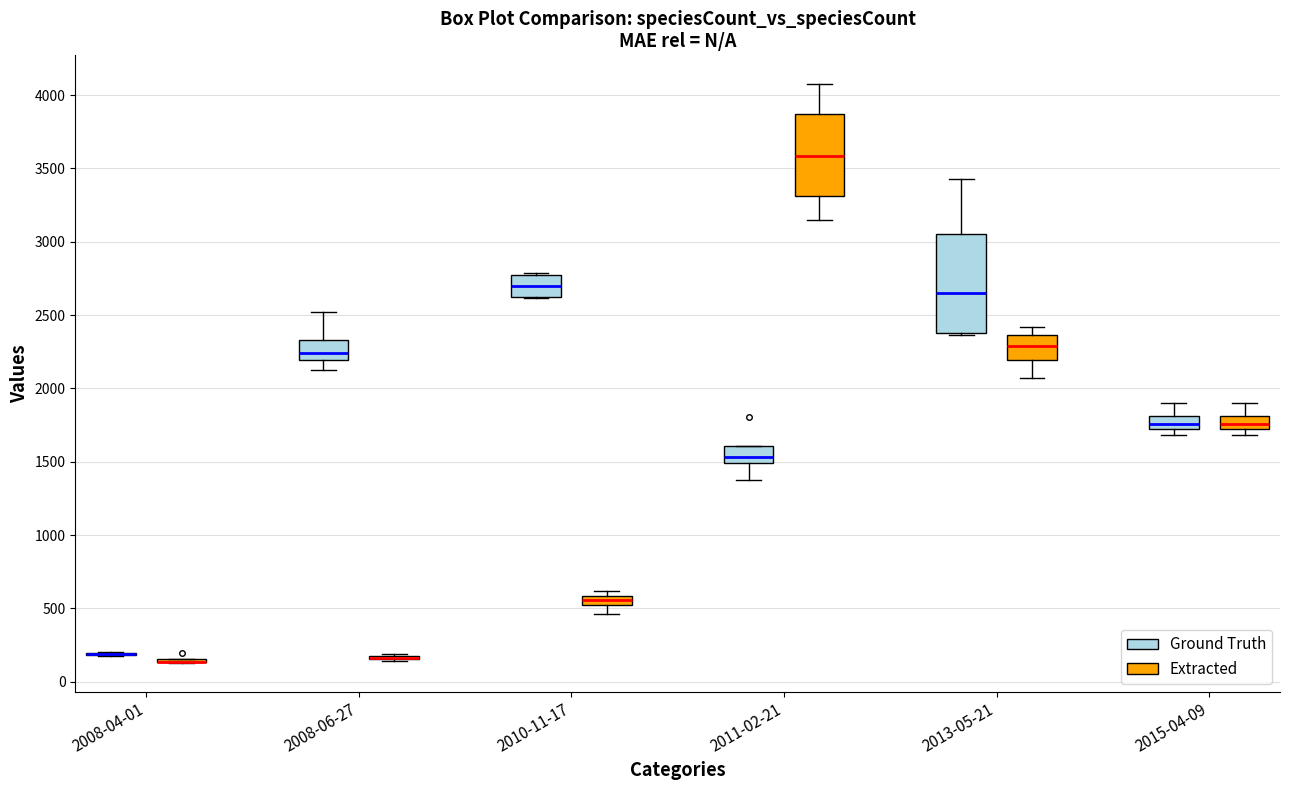

Where is the upper edge of the box for 2013-05-21 (Extracted) on the y-axis? The values are not printed on the chart, so give them approximately, as read against the axis.

2350